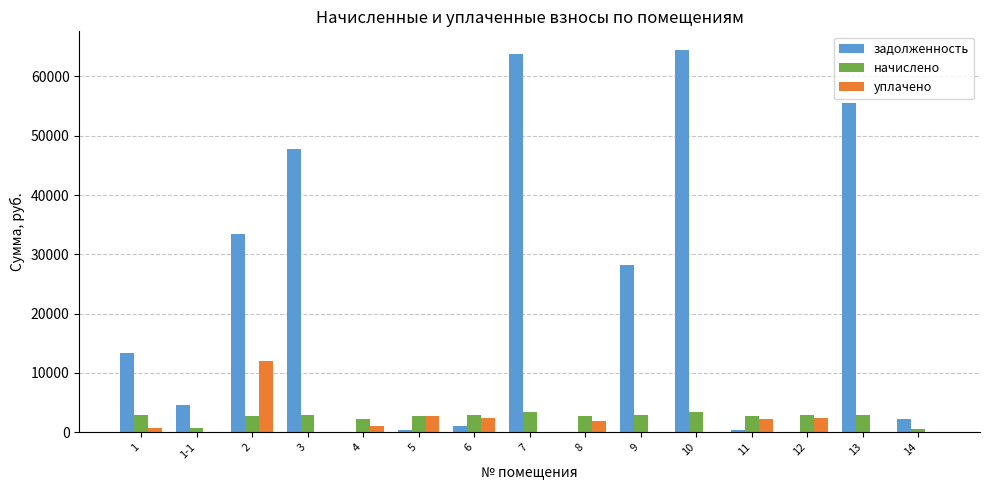

Which series has the largest range (max minus min)?

задолженность